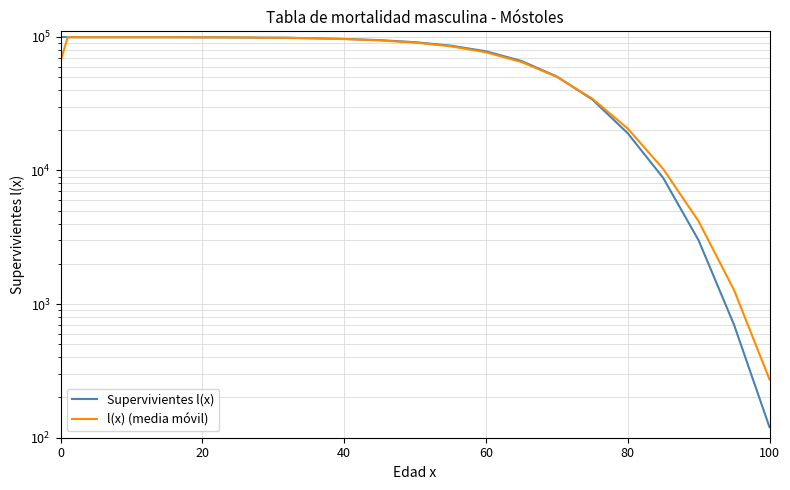

What is the smallest value displayed?

120.0